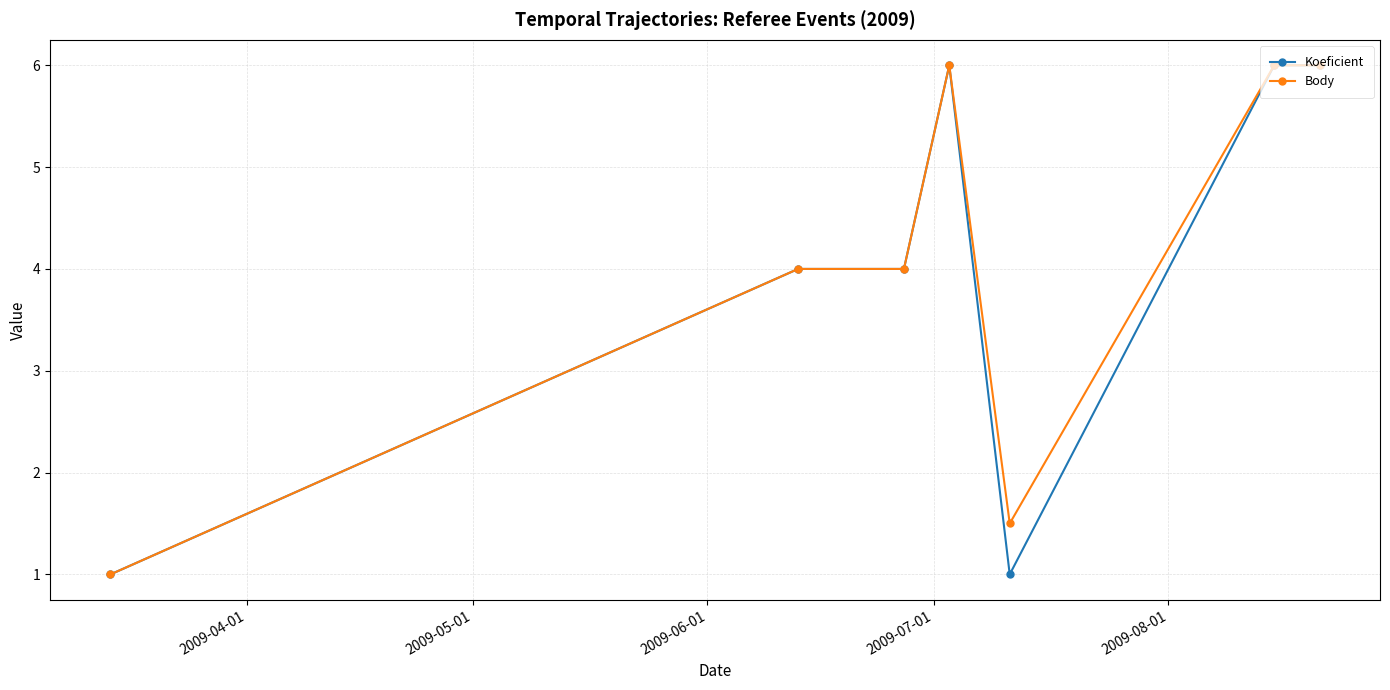

What is the highest value of the Koeficient series?

6.0